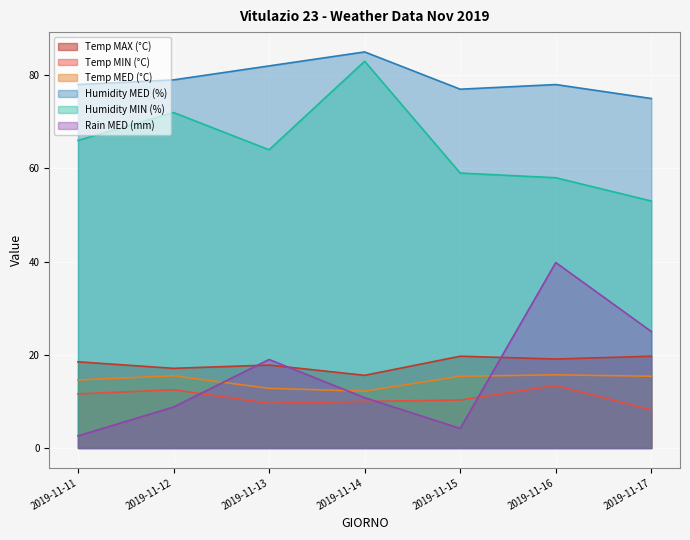

How many lines are shown in the chart?

6